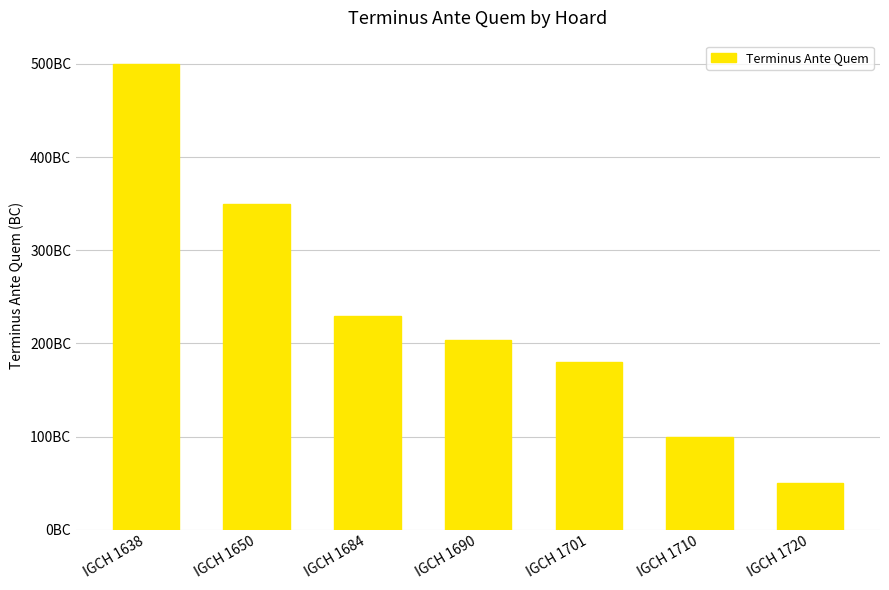

Which label corresponds to the largest value in the chart?

IGCH 1638